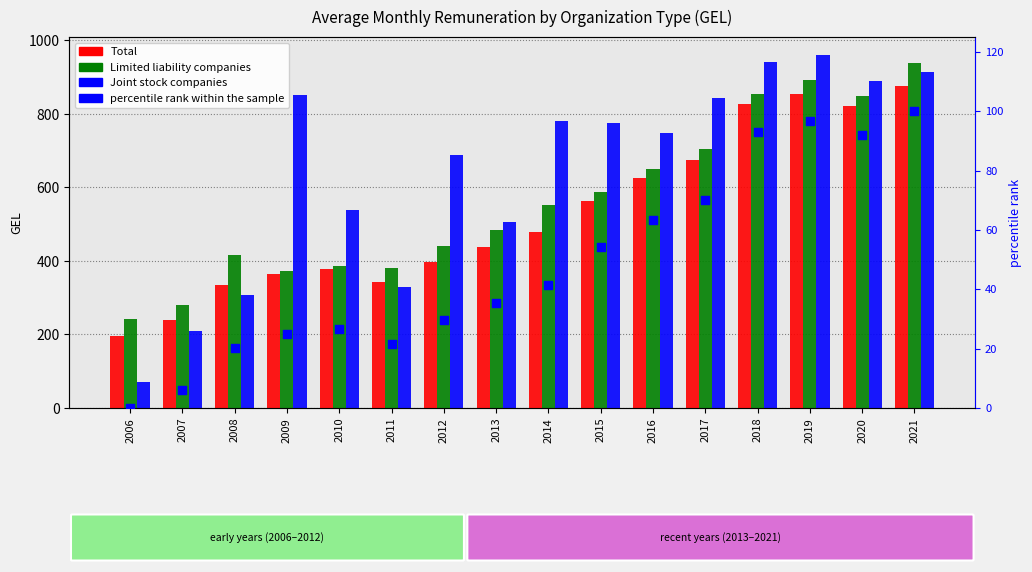

Is the value of Limited liability companies at 2018 greater than the value of percentile rank within the sample at 2021?

Yes